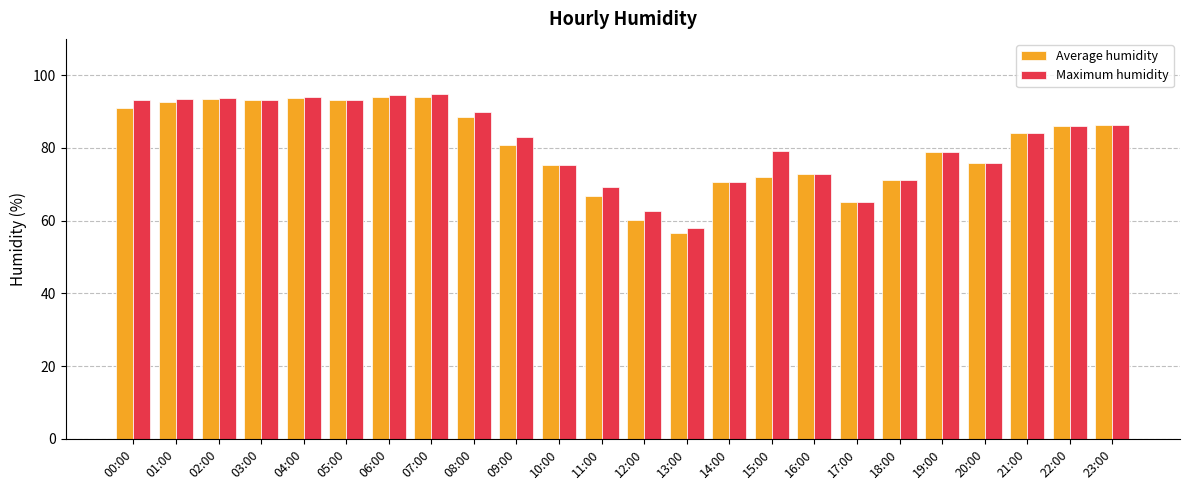

What is the total value across all series at 05:00?

186.2